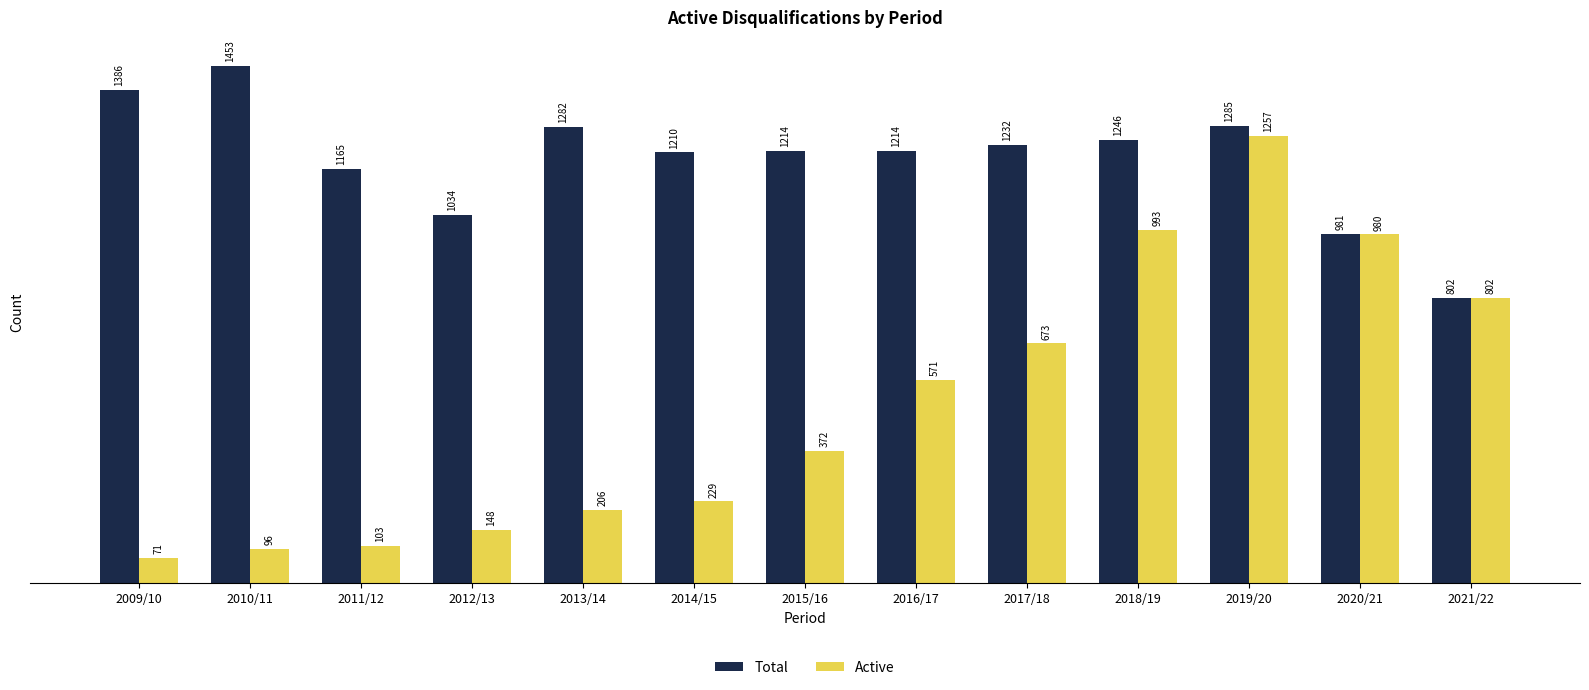

What is the difference between the maximum and minimum values in the Total series?

651